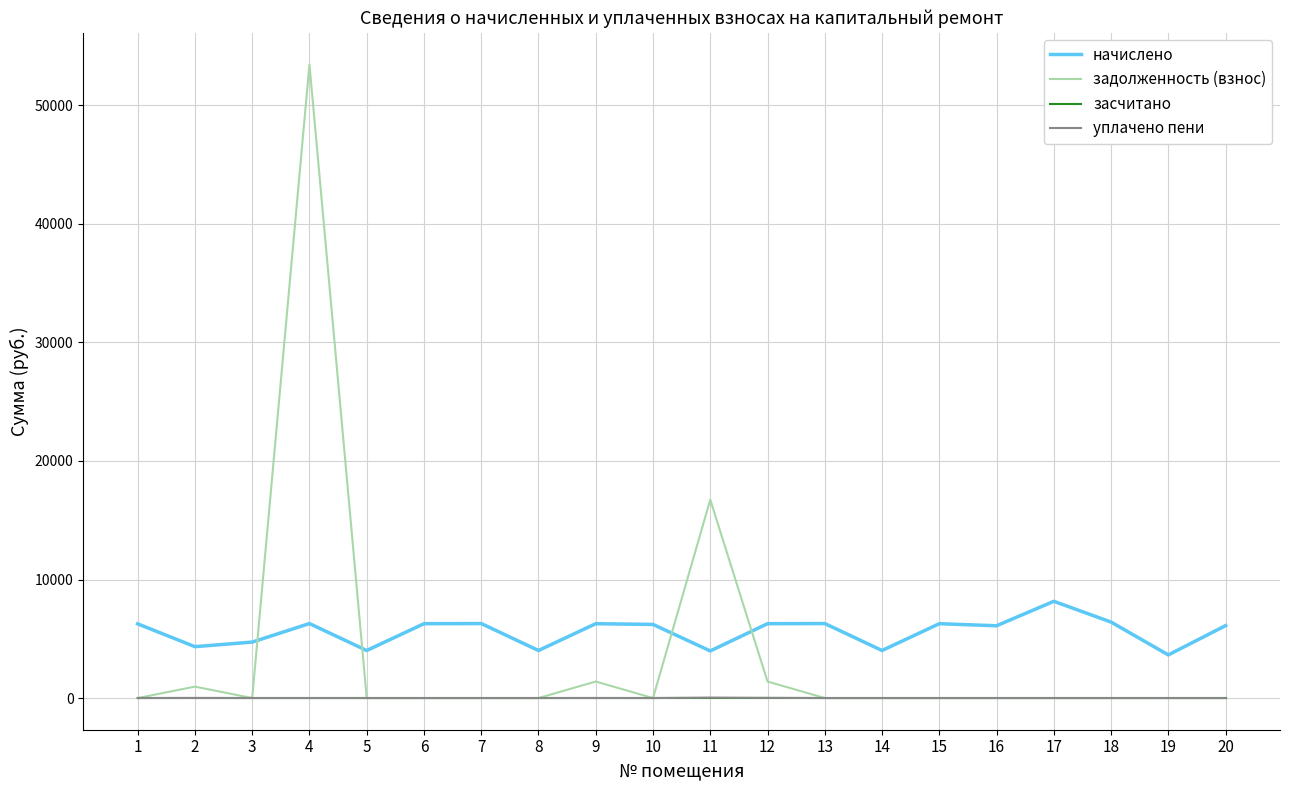

The задолженность (взнос) series shows 53443.7 at 4. True or false?

True